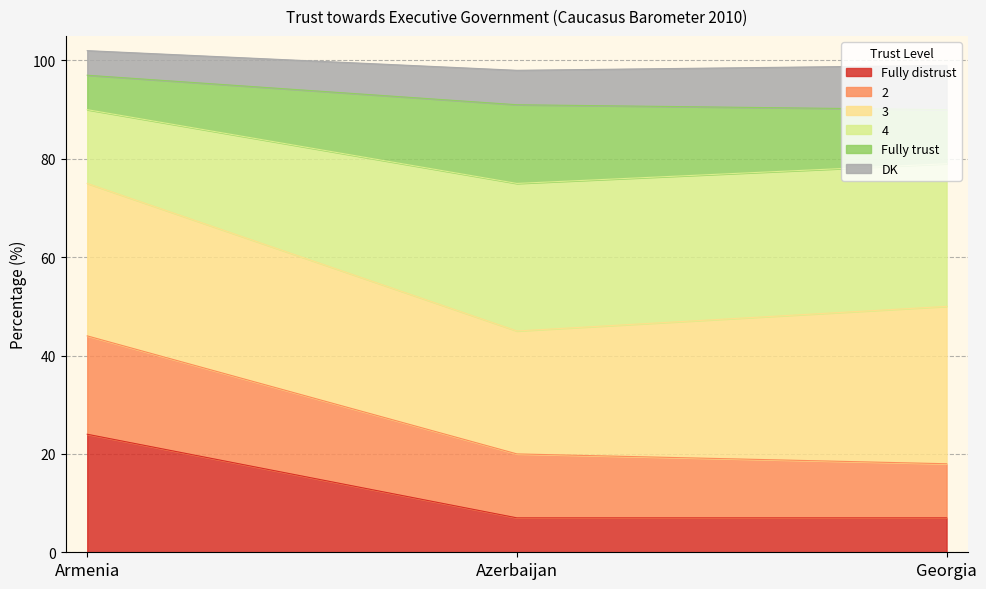

The value of Fully distrust at Armenia is 8. True or false?

False